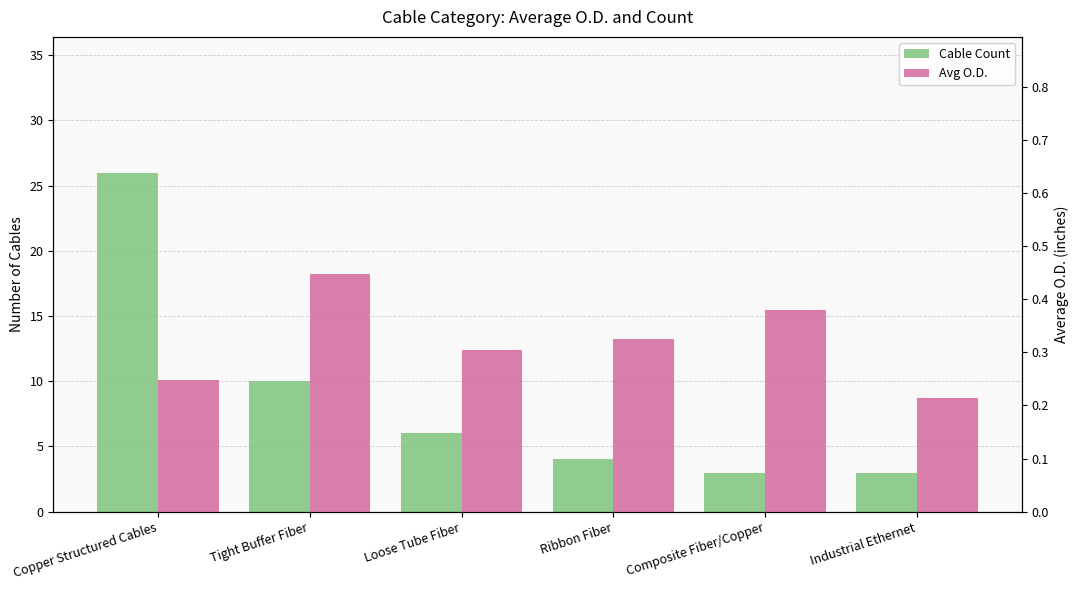

At which label does Cable Count reach its minimum?

Composite Fiber/Copper